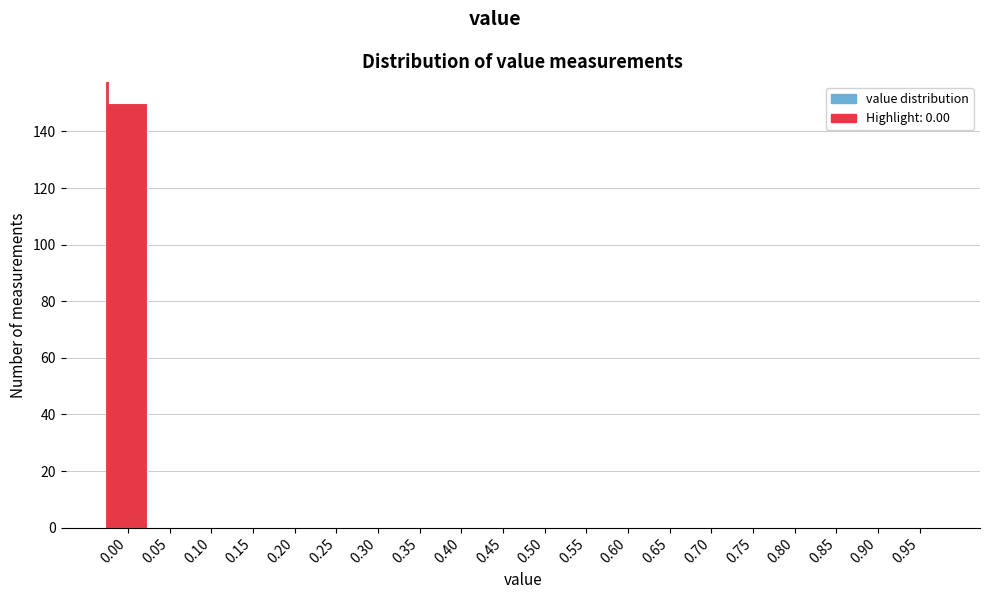

Reading left to right, what are all the values shown in this chart?

0.00=150	0.05=0	0.10=0	0.15=0	0.20=0	0.25=0	0.30=0	0.35=0	0.40=0	0.45=0	0.50=0	0.55=0	0.60=0	0.65=0	0.70=0	0.75=0	0.80=0	0.85=0	0.90=0	0.95=0